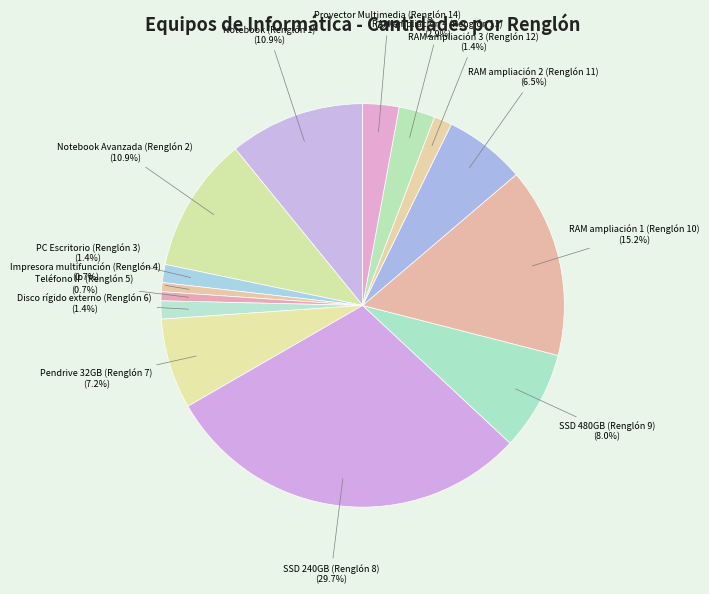

How many segments does this pie chart have?

14